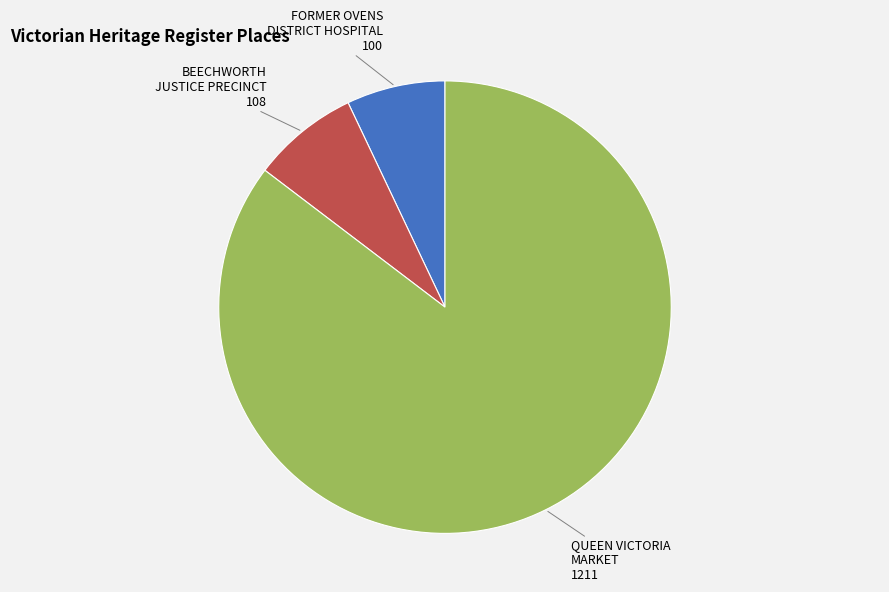

Is there any slice that represents more than half of the pie?

Yes